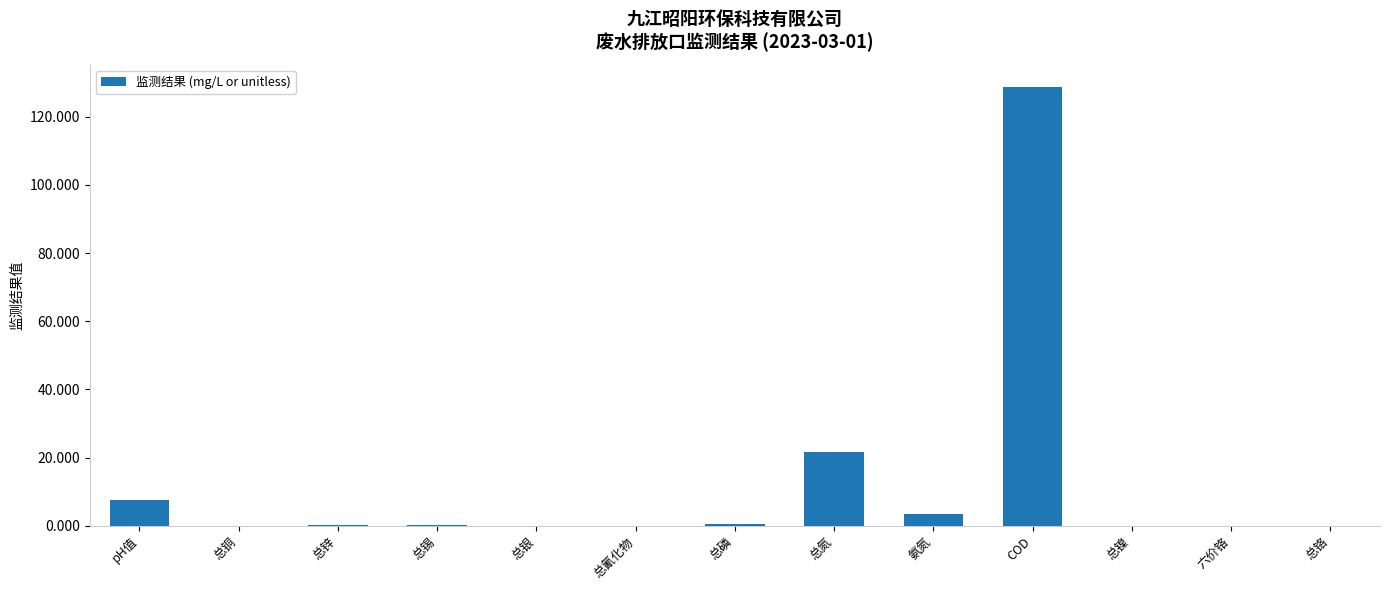

How many categories are shown in the chart?

13